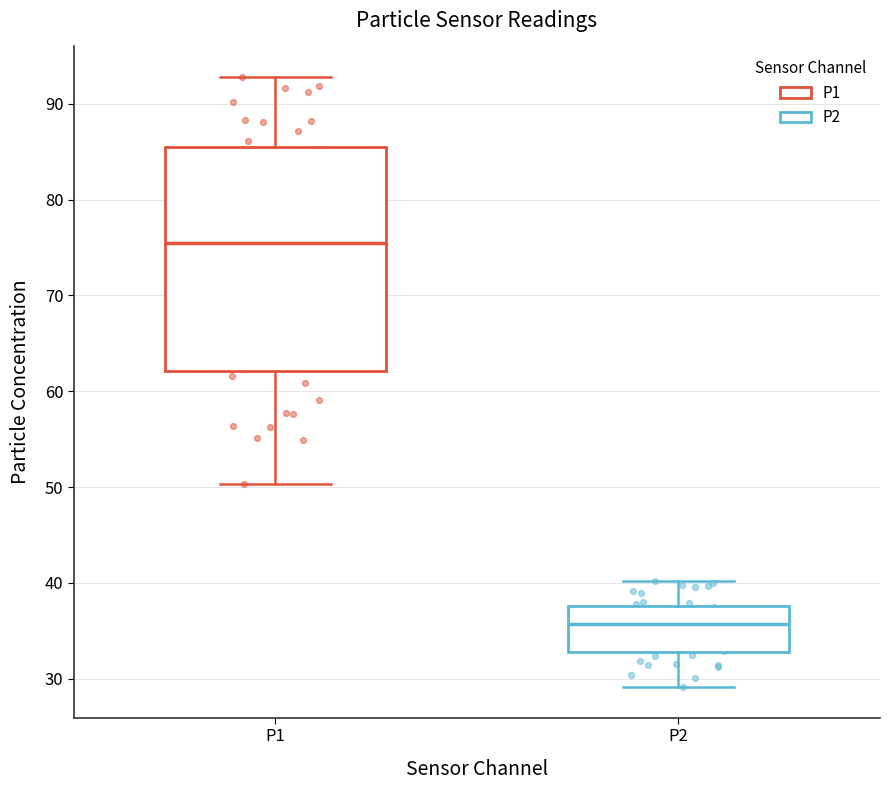

Reading left to right, transcribe this box plot: for each box, give where its median line is, the range the box spans, and where its two whiskers end, as read against the y-axis. The values are not printed on the chart, so give them approximately, as read against the axis.

P1: median 76, box 62 to 85, whiskers 50 to 93
P2: median 36, box 33 to 38, whiskers 29 to 40